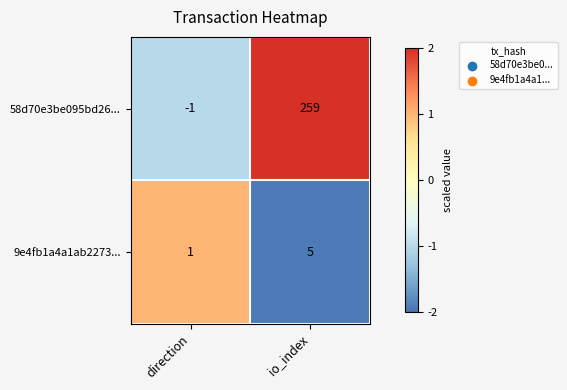

What is the total value across all series at io_index?

264